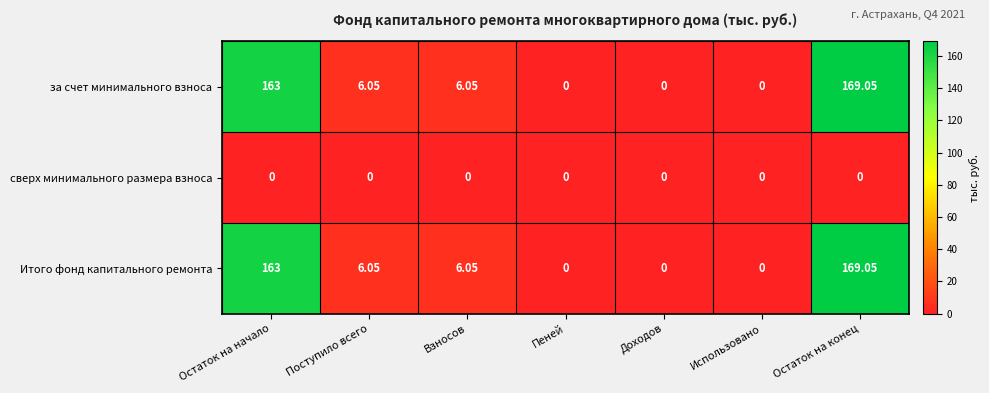

Is the value of Итого фонд капитального ремонта at Остаток на конец greater than the value of сверх минимального размера взноса at Доходов?

Yes